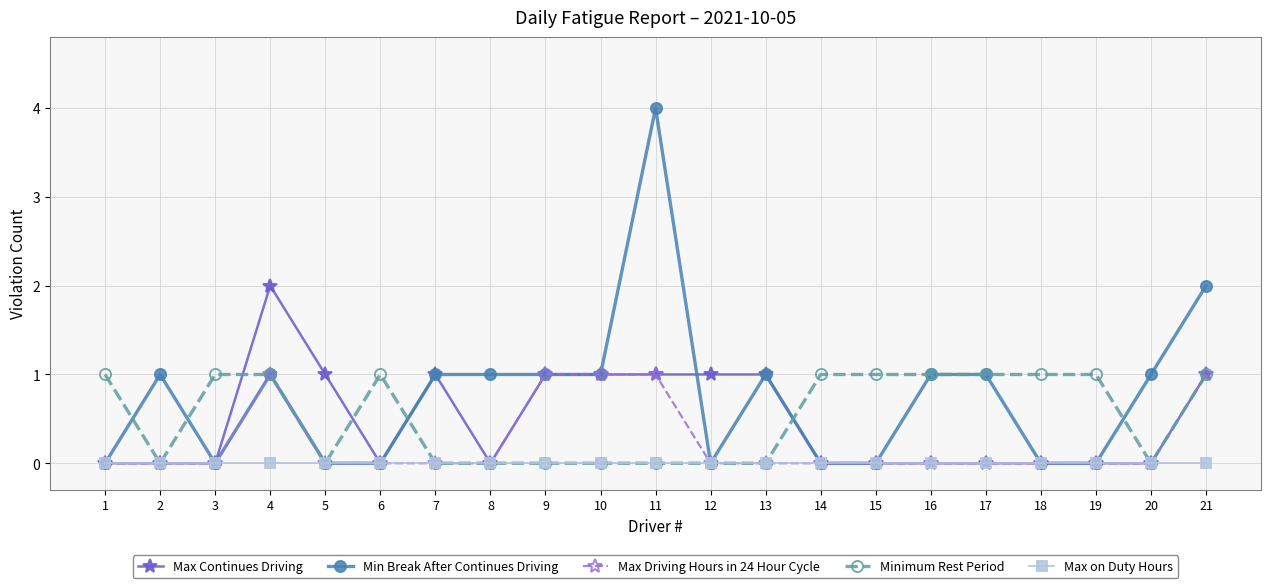

Reading left to right, transcribe all the data shown in this chart.

Max Continues Driving: 1=0	2=0	3=0	4=2	5=1	6=0	7=1	8=0	9=1	10=1	11=1	12=1	13=1	14=0	15=0	16=0	17=0	18=0	19=0	20=0	21=1
Min Break After Continues Driving: 1=0	2=1	3=0	4=1	5=0	6=0	7=1	8=1	9=1	10=1	11=4	12=0	13=1	14=0	15=0	16=1	17=1	18=0	19=0	20=1	21=2
Max Driving Hours in 24 Hour Cycle: 1=0	2=0	3=0	4=1	5=0	6=0	7=0	8=0	9=1	10=1	11=1	12=0	13=0	14=0	15=0	16=0	17=0	18=0	19=0	20=0	21=1
Minimum Rest Period: 1=1	2=0	3=1	4=1	5=0	6=1	7=0	8=0	9=0	10=0	11=0	12=0	13=0	14=1	15=1	16=1	17=1	18=1	19=1	20=0	21=1
Max on Duty Hours: 1=0	2=0	3=0	4=0	5=0	6=0	7=0	8=0	9=0	10=0	11=0	12=0	13=0	14=0	15=0	16=0	17=0	18=0	19=0	20=0	21=0